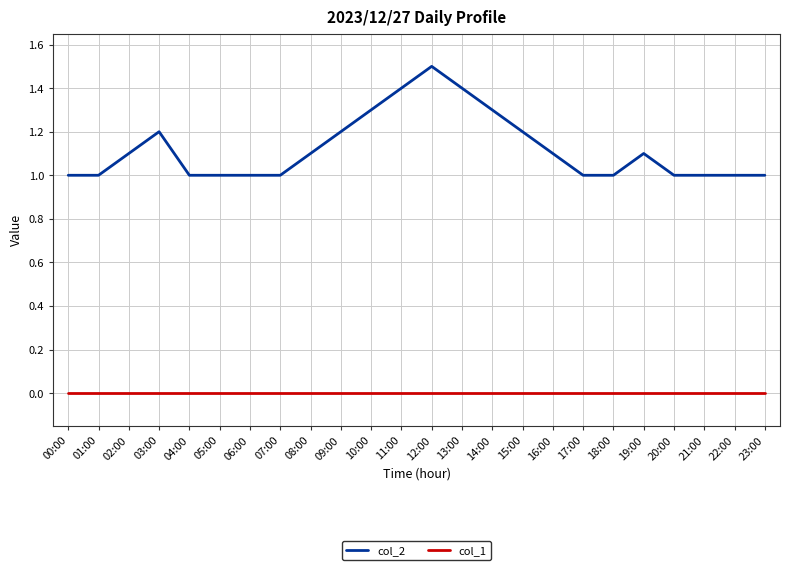

Reading right to left, transcribe all the data shown in this chart.

col_2: 23:00=1.0	22:00=1.0	21:00=1.0	20:00=1.0	19:00=1.1	18:00=1.0	17:00=1.0	16:00=1.1	15:00=1.2	14:00=1.3	13:00=1.4	12:00=1.5	11:00=1.4	10:00=1.3	09:00=1.2	08:00=1.1	07:00=1.0	06:00=1.0	05:00=1.0	04:00=1.0	03:00=1.2	02:00=1.1	01:00=1.0	00:00=1.0
col_1: 23:00=0.0	22:00=0.0	21:00=0.0	20:00=0.0	19:00=0.0	18:00=0.0	17:00=0.0	16:00=0.0	15:00=0.0	14:00=0.0	13:00=0.0	12:00=0.0	11:00=0.0	10:00=0.0	09:00=0.0	08:00=0.0	07:00=0.0	06:00=0.0	05:00=0.0	04:00=0.0	03:00=0.0	02:00=0.0	01:00=0.0	00:00=0.0